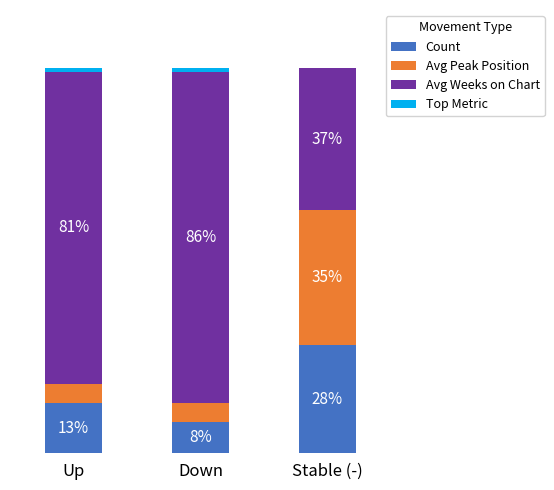

Where is Count nearest to the value 18?

Up